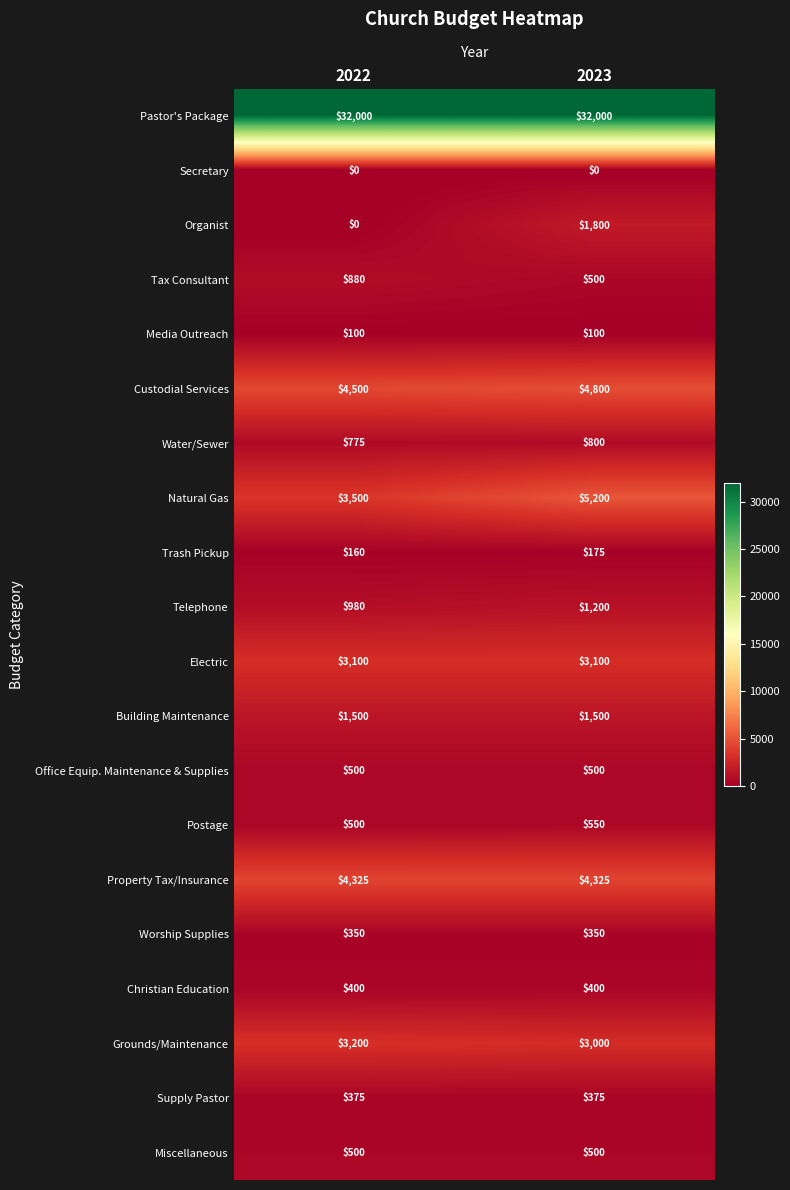

Which series has the largest range (max minus min)?

Organist